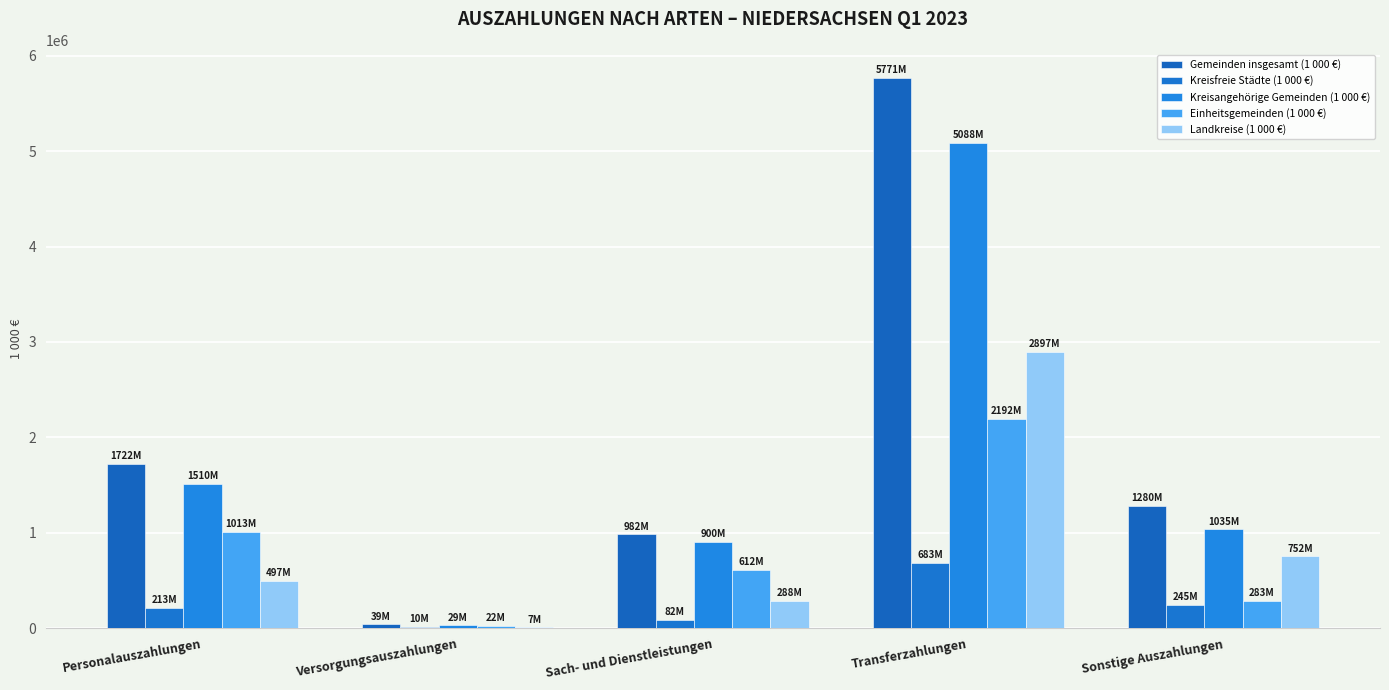

Reading left to right, transcribe all the data shown in this chart.

Gemeinden insgesamt (1 000 €): Personalauszahlungen=1722360	Versorgungsauszahlungen=39031	Sach- und Dienstleistungen=981551	Transferzahlungen=5771370	Sonstige Auszahlungen=1279853
Kreisfreie Städte (1 000 €): Personalauszahlungen=212803	Versorgungsauszahlungen=10300	Sach- und Dienstleistungen=81540	Transferzahlungen=682906	Sonstige Auszahlungen=244901
Kreisangehörige Gemeinden (1 000 €): Personalauszahlungen=1509557	Versorgungsauszahlungen=28731	Sach- und Dienstleistungen=900011	Transferzahlungen=5088464	Sonstige Auszahlungen=1034952
Einheitsgemeinden (1 000 €): Personalauszahlungen=1012827	Versorgungsauszahlungen=21793	Sach- und Dienstleistungen=611559	Transferzahlungen=2191841	Sonstige Auszahlungen=282914
Landkreise (1 000 €): Personalauszahlungen=496729	Versorgungsauszahlungen=6938	Sach- und Dienstleistungen=288452	Transferzahlungen=2896623	Sonstige Auszahlungen=752038